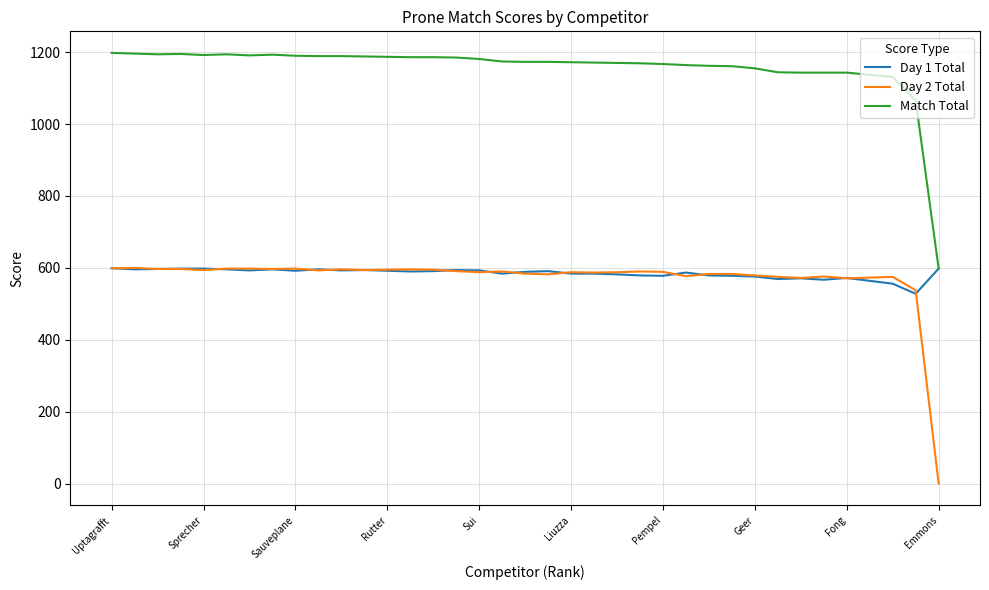

What is the highest value of the Match Total series?

1198